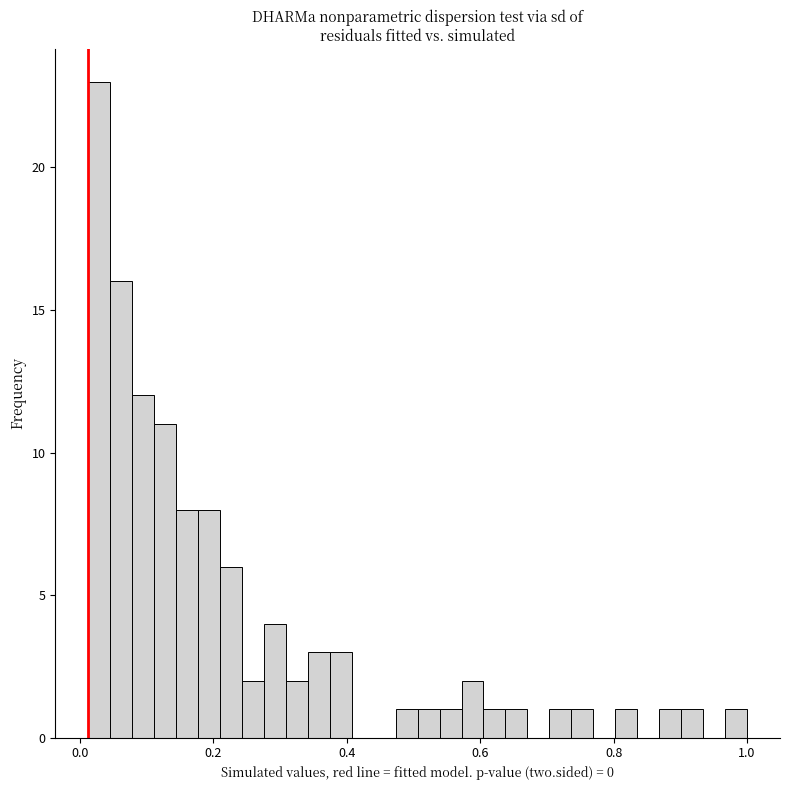

Read against the x-axis, roughly where is the centre of the tallest bar?

0.02